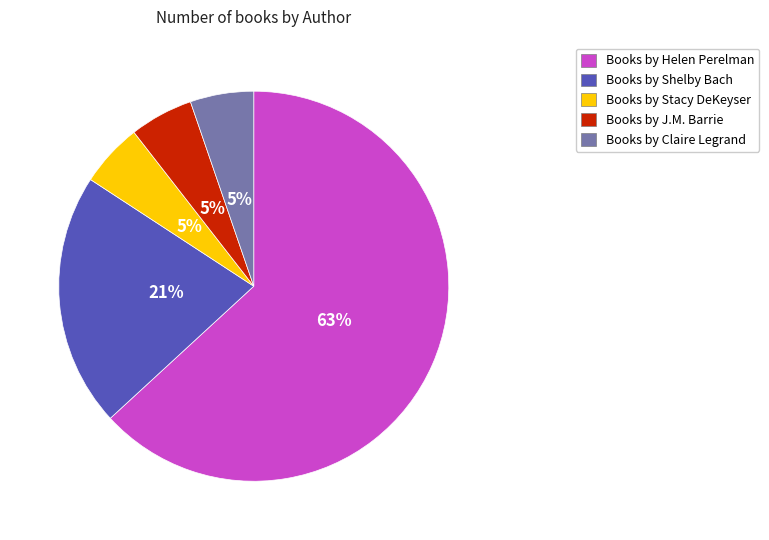

To the nearest percent, what is the average slice percentage?

20%